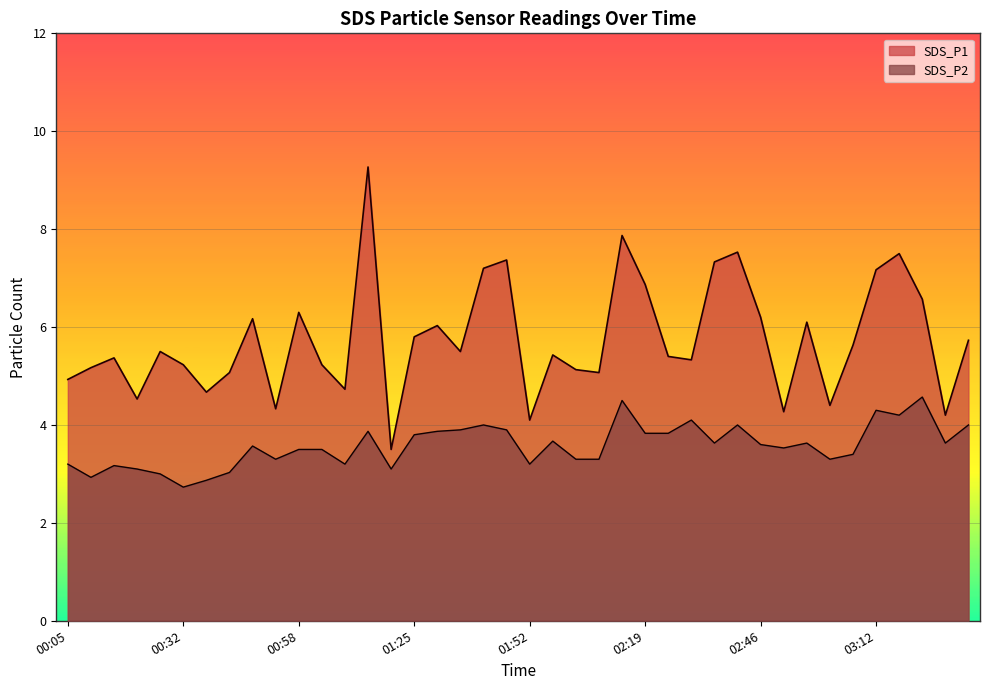

Rank the series at 02:40 from highest to lowest value.

SDS_P1, SDS_P2